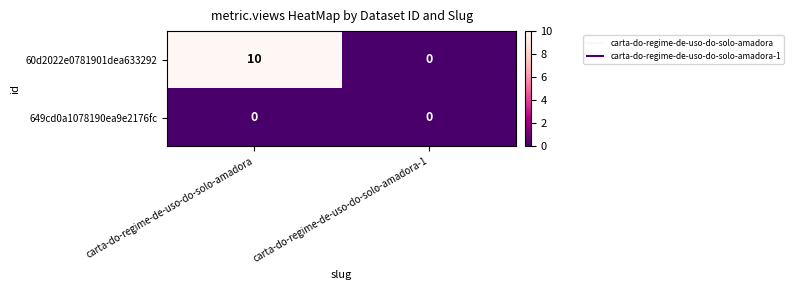

Is the value of 60d2022e0781901dea633292 at carta-do-regime-de-uso-do-solo-amadora greater than the value of 649cd0a1078190ea9e2176fc at carta-do-regime-de-uso-do-solo-amadora-1?

Yes